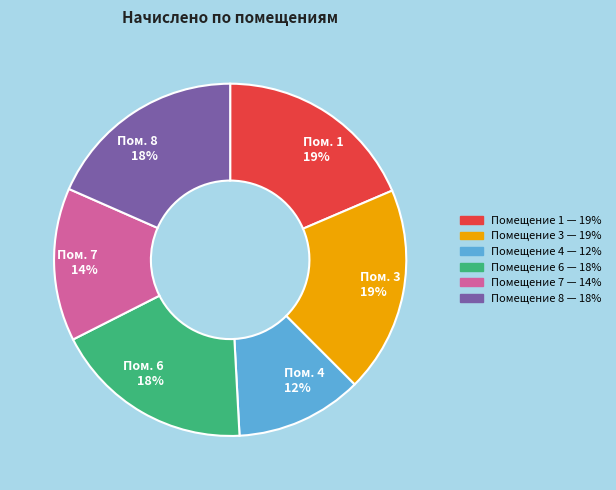

How many segments does this pie chart have?

6